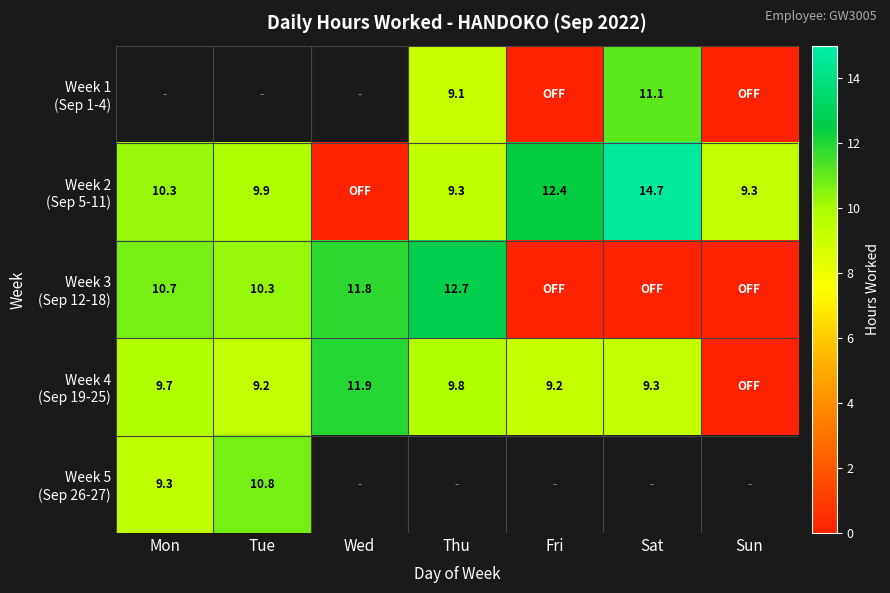

Which has a higher value, Mon or Fri?

Fri